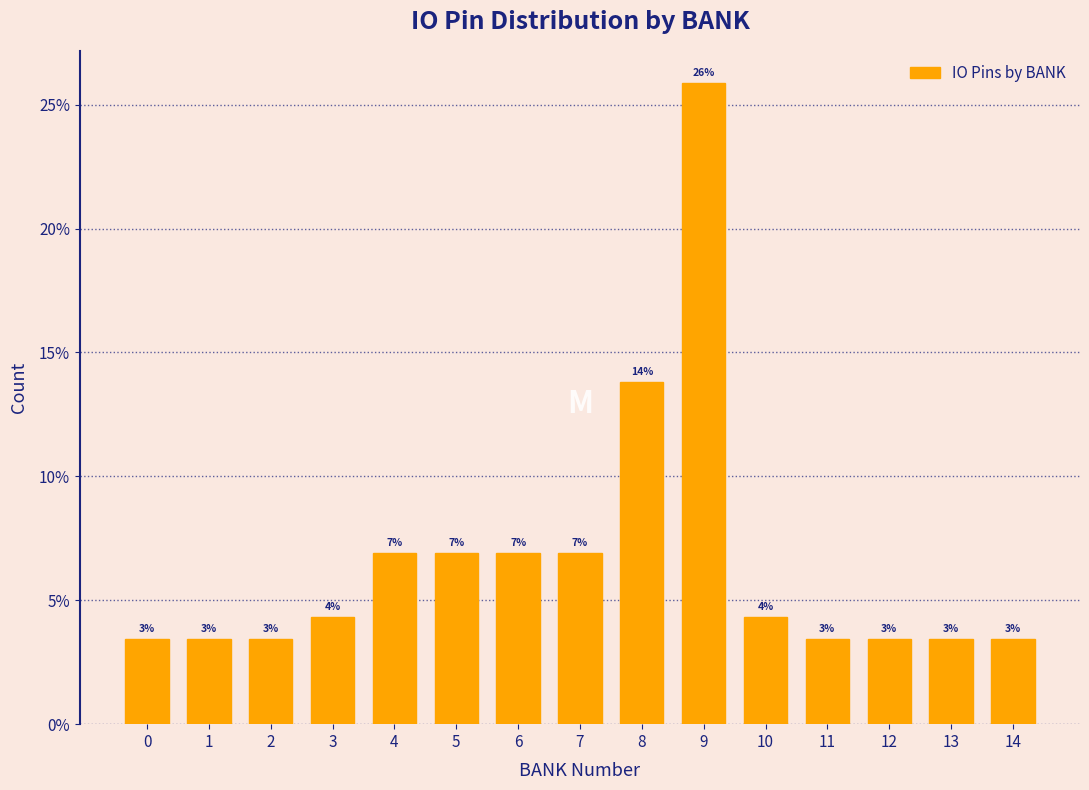

Are the bars horizontal?

No